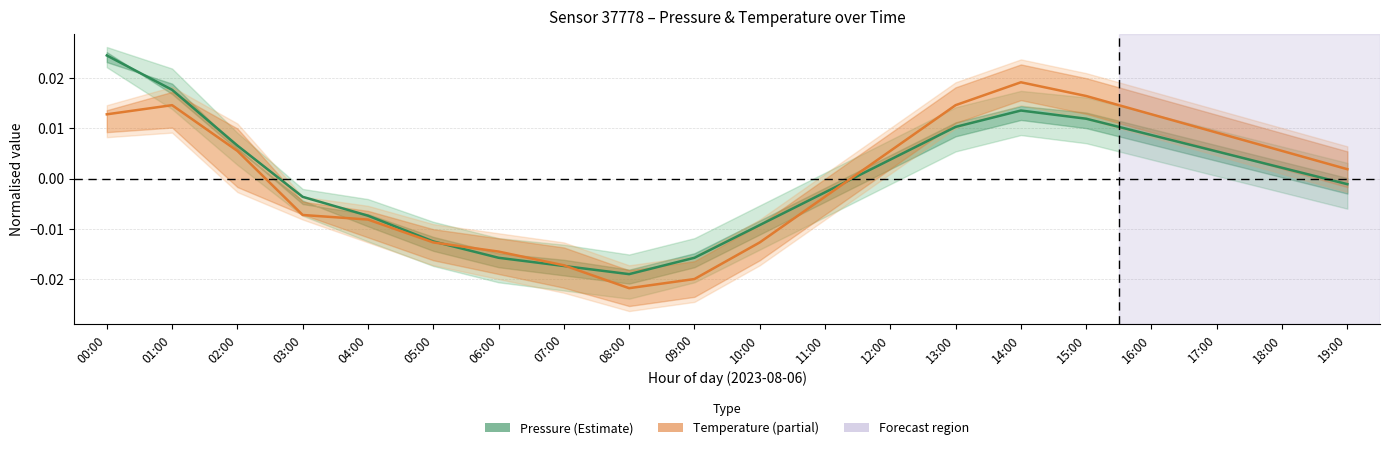

Where does the Pressure (normalised) series first go above 0?

00:00